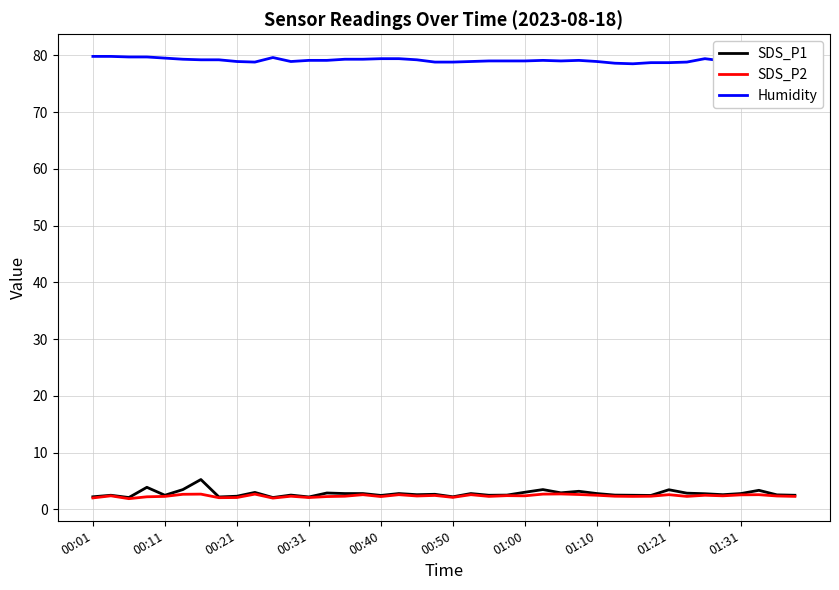

What is the lowest value of the Humidity series?

78.5